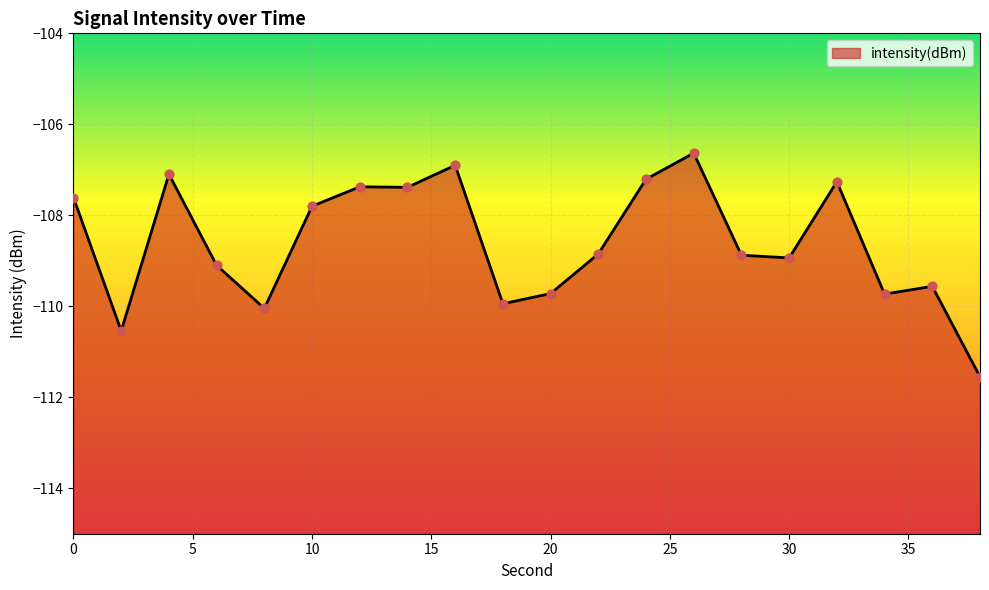

What is the change in value from 2 to 38?

-1.0